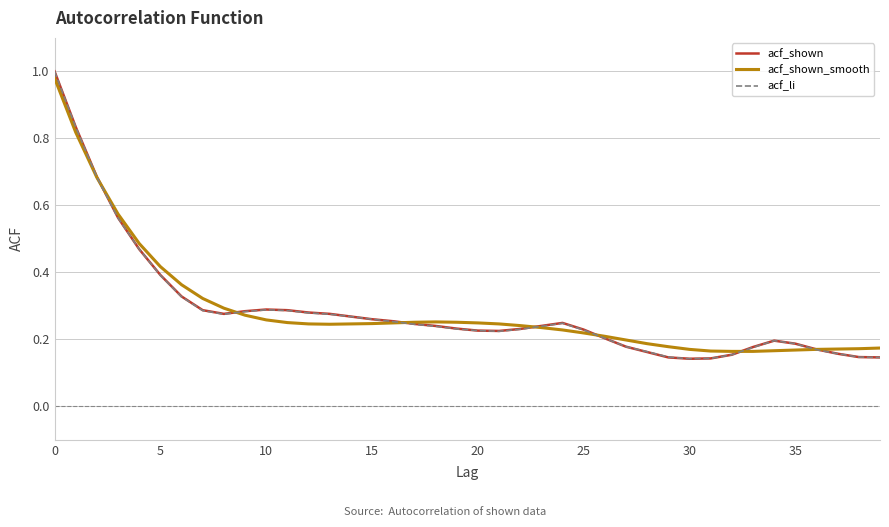

Reading right to left, list all the values displayed in this chart.

acf_shown: 0.1	0.1	0.2	0.2	0.2	0.2	0.2	0.2	0.1	0.1	0.1	0.2	0.2	0.2	0.2	0.2	0.2	0.2	0.2	0.2	0.2	0.2	0.2	0.3	0.3	0.3	0.3	0.3	0.3	0.3	0.3	0.3	0.3	0.3	0.4	0.5	0.6	0.7	0.8	1.0
acf_shown_smooth: 0.2	0.2	0.2	0.2	0.2	0.2	0.2	0.2	0.2	0.2	0.2	0.2	0.2	0.2	0.2	0.2	0.2	0.2	0.2	0.2	0.3	0.3	0.3	0.2	0.2	0.2	0.2	0.2	0.2	0.3	0.3	0.3	0.3	0.4	0.4	0.5	0.6	0.7	0.8	1.0
acf_li: 0.1	0.1	0.2	0.2	0.2	0.2	0.2	0.2	0.1	0.1	0.1	0.2	0.2	0.2	0.2	0.2	0.2	0.2	0.2	0.2	0.2	0.2	0.2	0.3	0.3	0.3	0.3	0.3	0.3	0.3	0.3	0.3	0.3	0.3	0.4	0.5	0.6	0.7	0.8	1.0